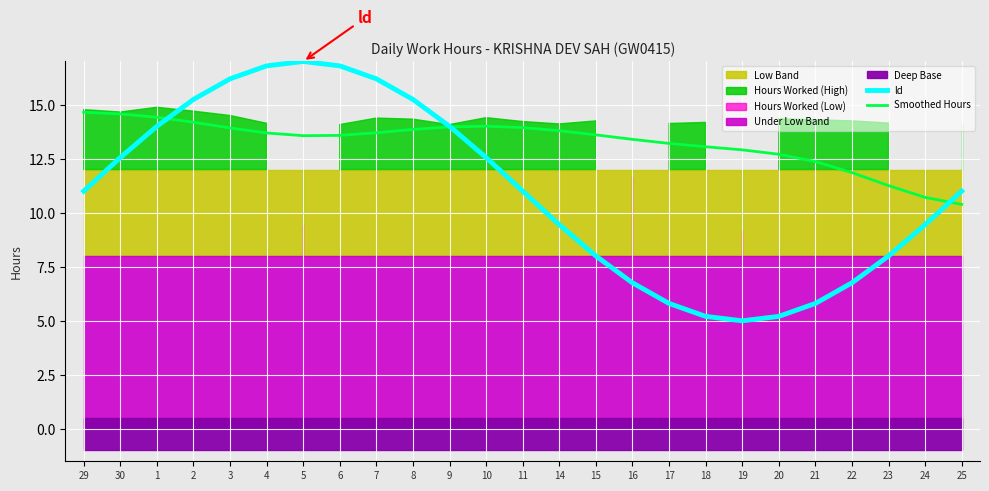

Reading left to right, what are all the values shown in this chart?

ld: 29=11.0	30=12.6	1=14.0	2=15.2	3=16.2	4=16.8	5=17.0	6=16.8	7=16.2	8=15.2	9=14.0	10=12.6	11=11.0	14=9.4	15=8.0	16=6.8	17=5.8	18=5.2	19=5.0	20=5.2	21=5.8	22=6.8	23=8.0	24=9.4	25=11.0
Smoothed Hours: 29=14.6	30=14.6	1=14.4	2=14.2	3=13.9	4=13.7	5=13.6	6=13.6	7=13.7	8=13.9	9=14.0	10=14.0	11=13.9	14=13.8	15=13.6	16=13.4	17=13.2	18=13.1	19=12.9	20=12.7	21=12.4	22=11.9	23=11.3	24=10.7	25=10.4